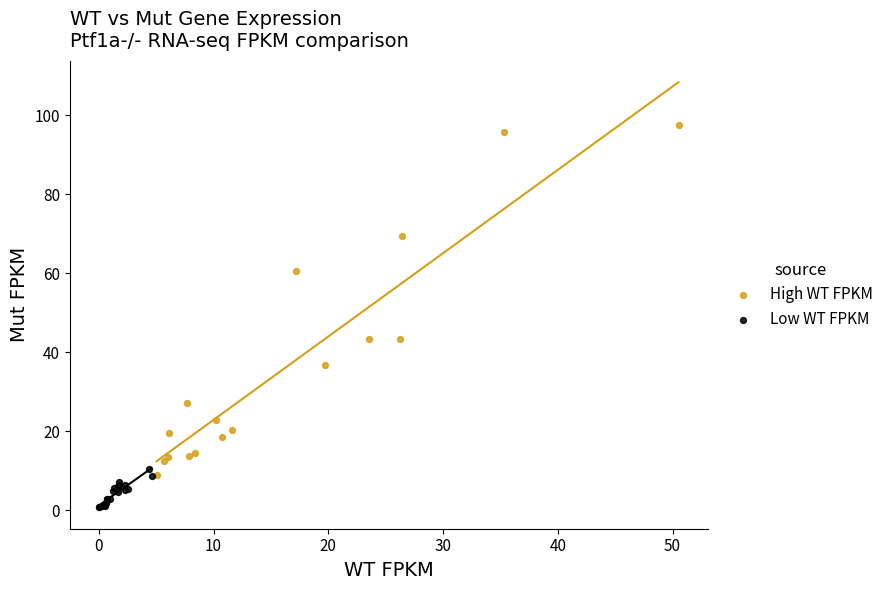

Which series contains the highest Y value?

High WT FPKM